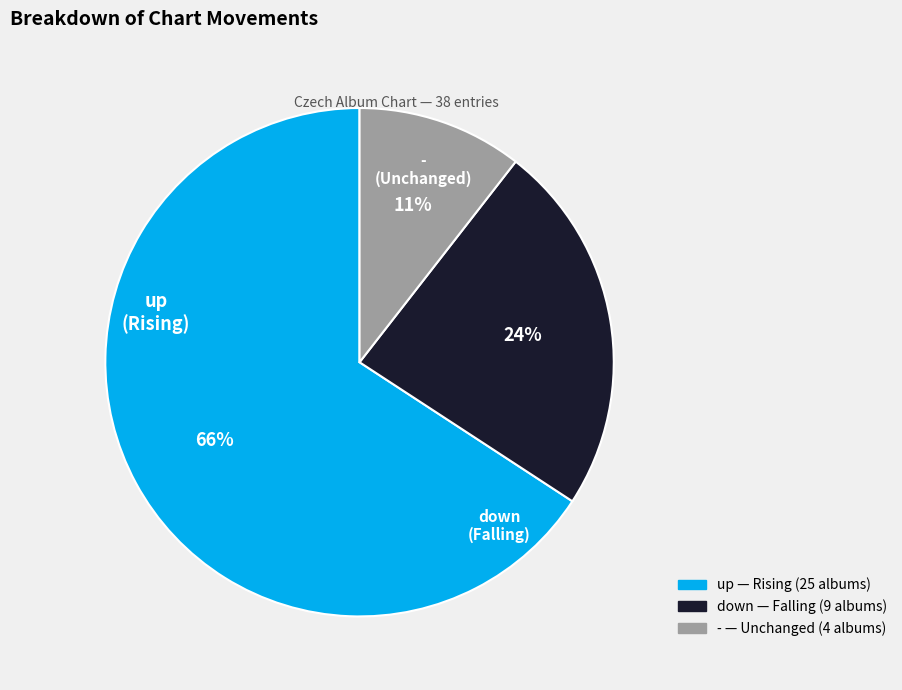

Which slice represents more than half of the pie?

up